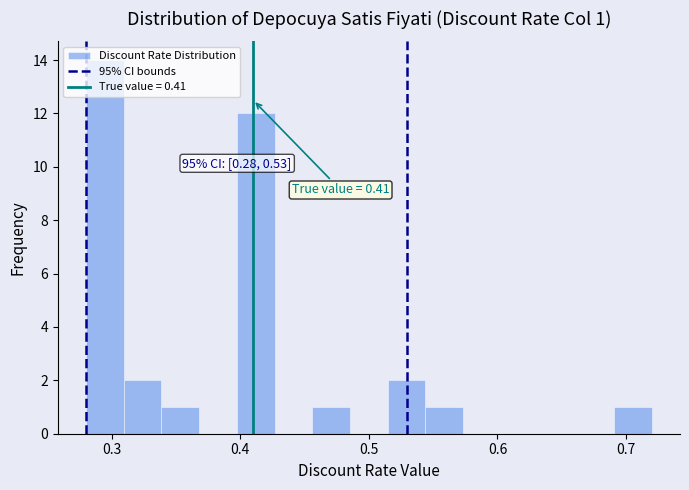

Around what value on the x-axis is the tallest bar? Give the approximate position of its centre, as read against the axis.

0.29